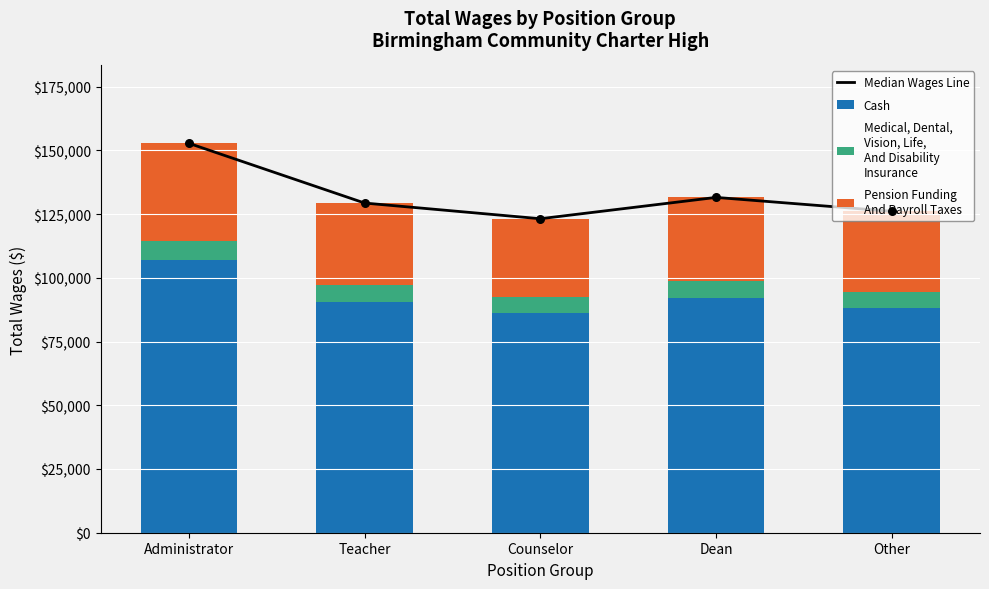

Is the value of Median Wages Line at Counselor greater than the value of Cash at Administrator?

Yes